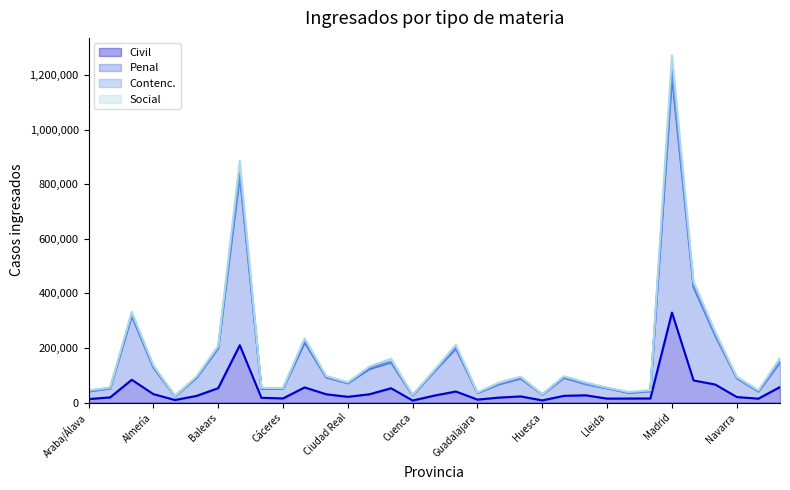

Is it true that Social equals 105972 at Ciudad Real?

False